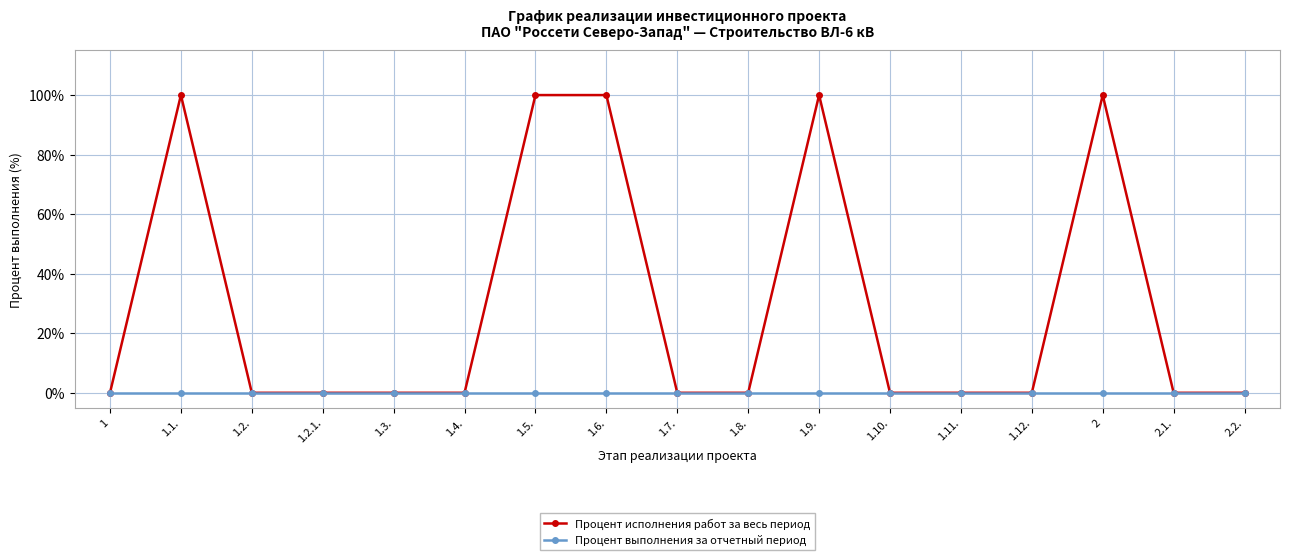

True or false: Процент исполнения работ за весь период has more than 1 interior local peaks.

True